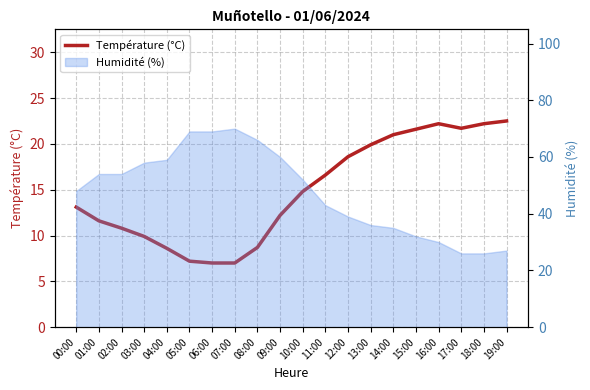

What is the ratio of the value at 19:00 to the value at 04:00?

2.6